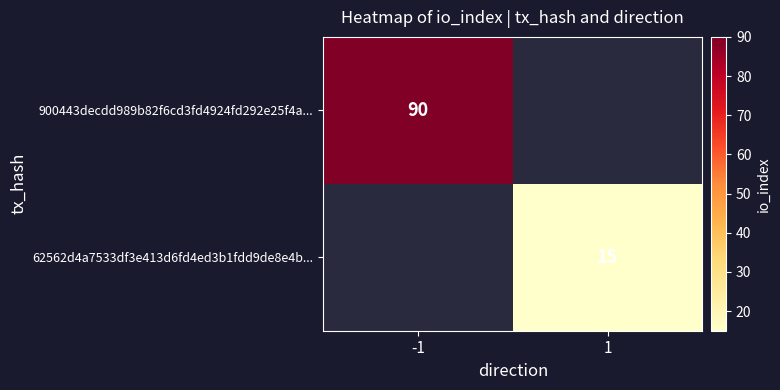

Which label corresponds to the largest value in the chart?

-1